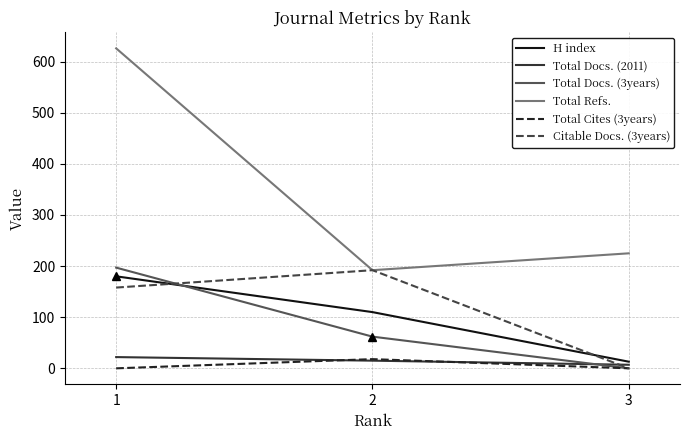

Which series has the widest spread of values?

Total Refs.